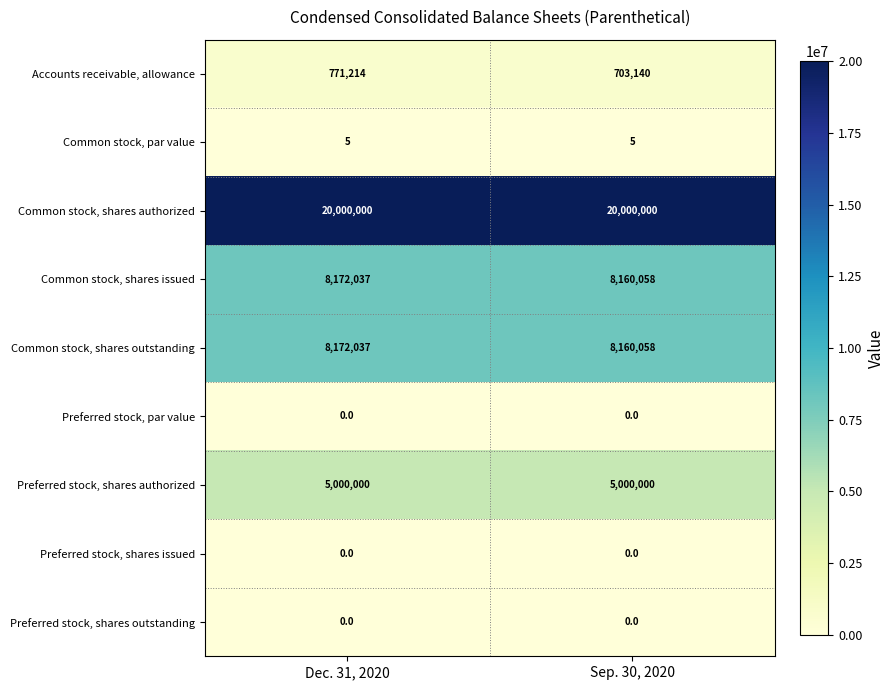

What is the sum of all Common stock, shares outstanding values?

16332095